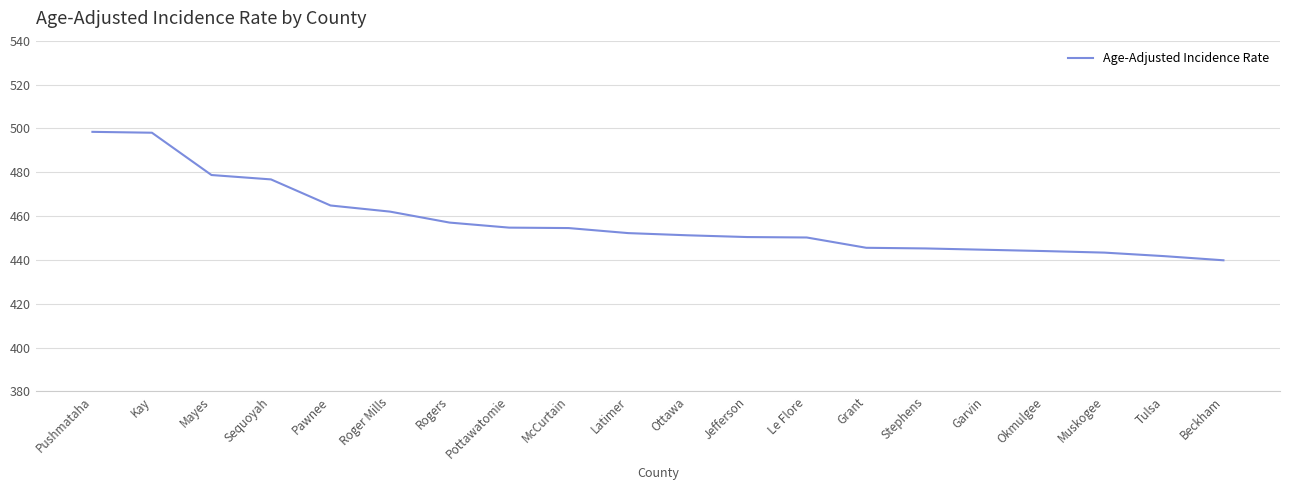

The value at Pottawatomie is 454.7. True or false?

True